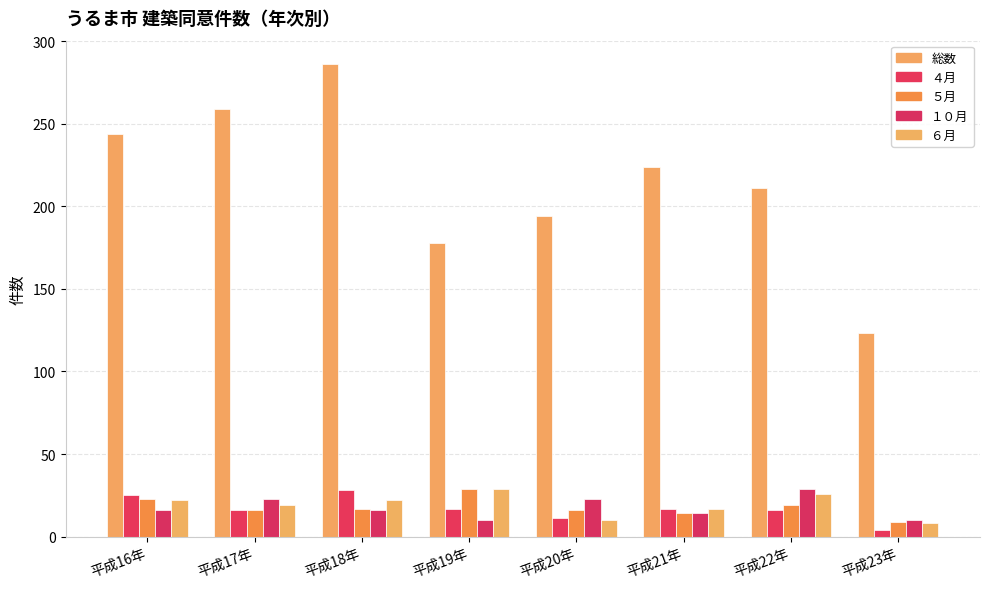

What value does the ４月 series have at 平成22年?

16